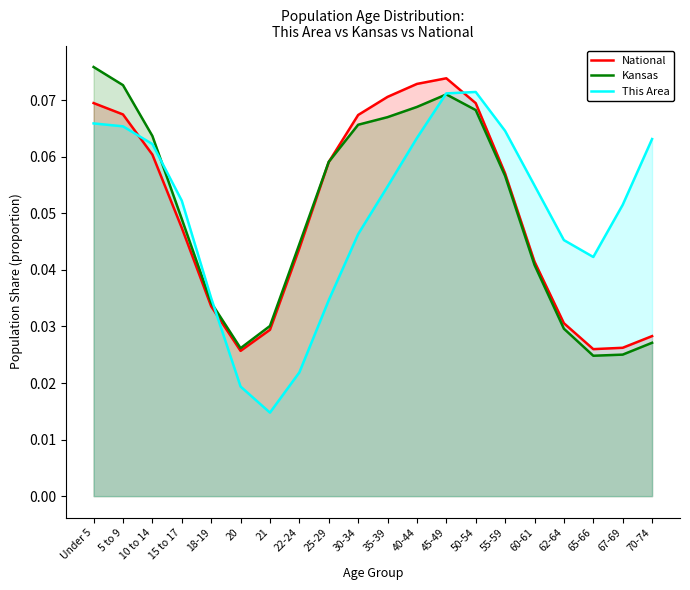

Where is the first local maximum for This Area?

50-54